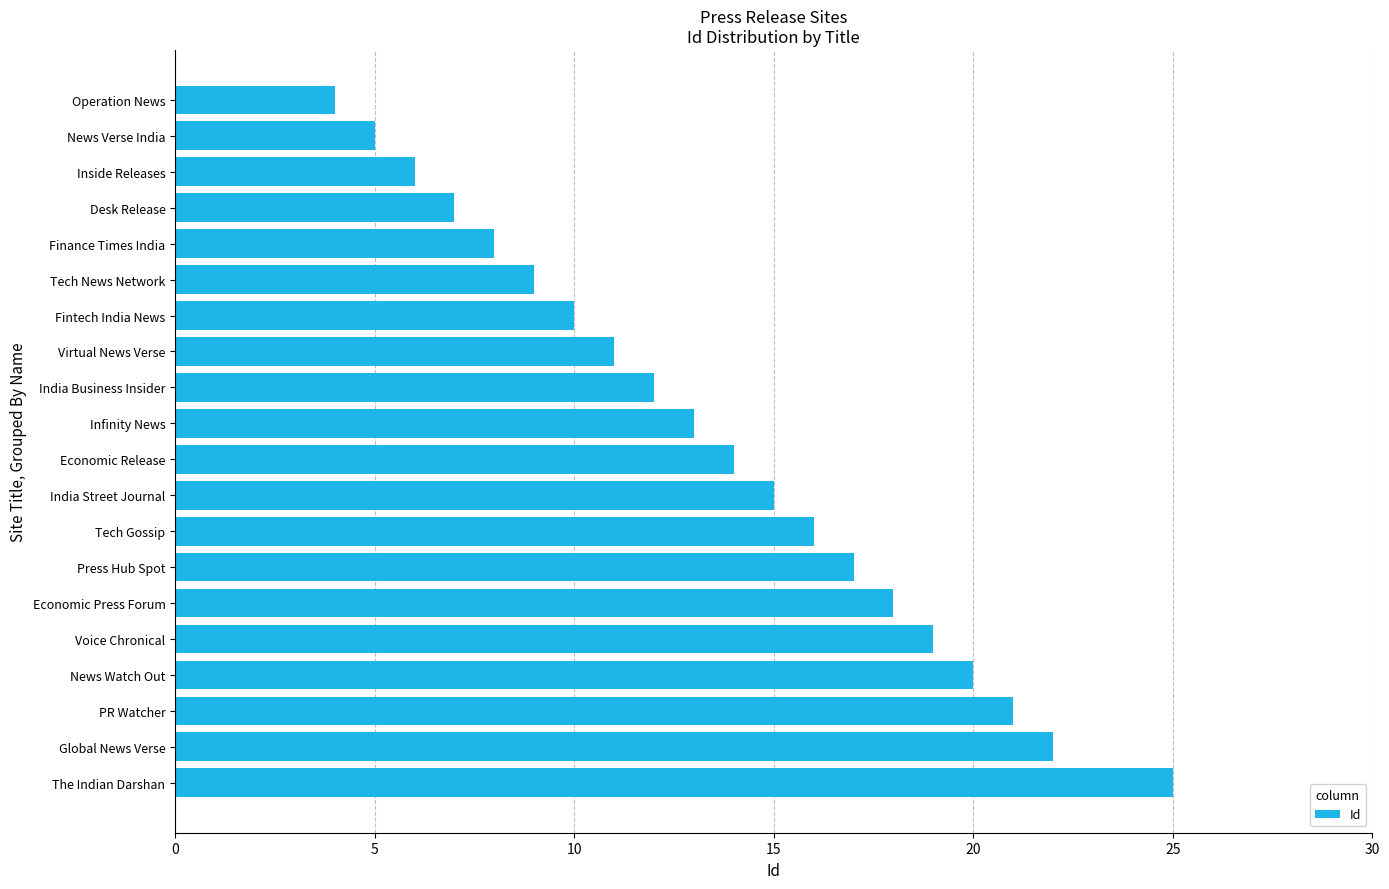

How many values are below 14?

10